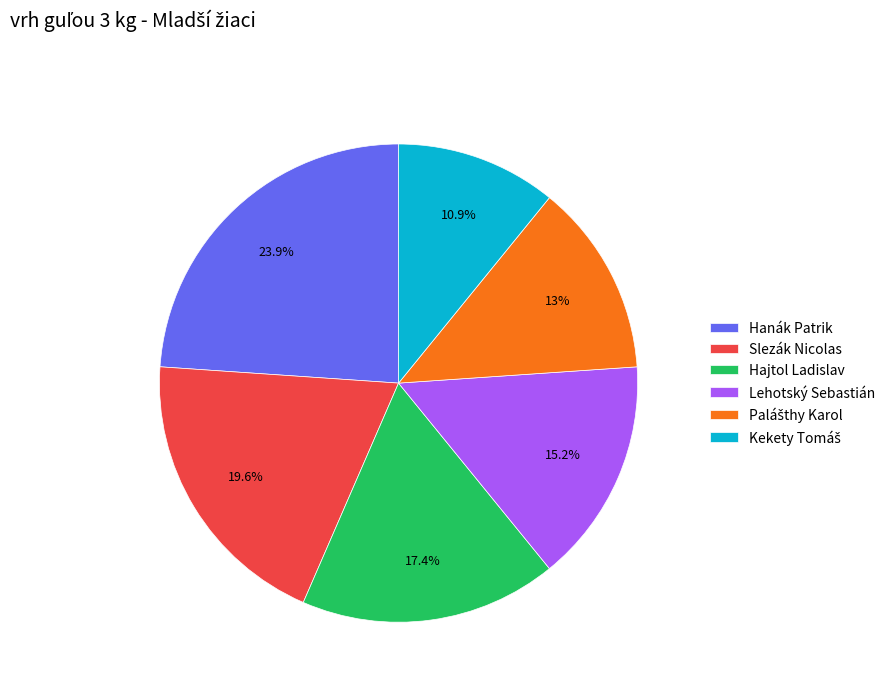

Is there a majority slice in this chart?

No